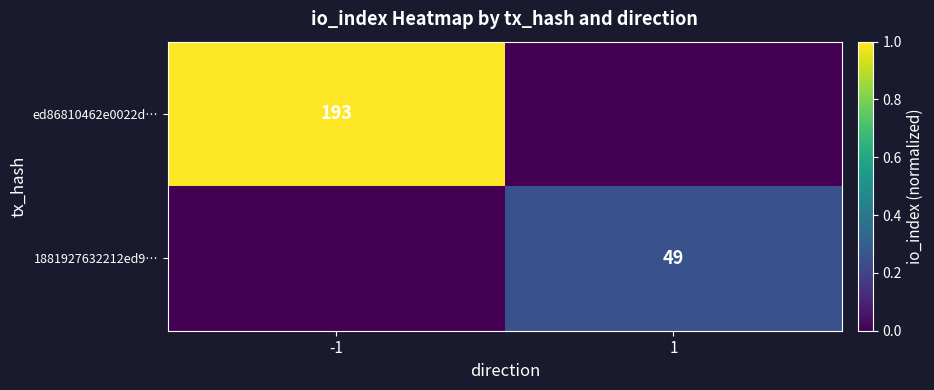

The value of ed86810462e0022d… at -1 is 288. True or false?

False